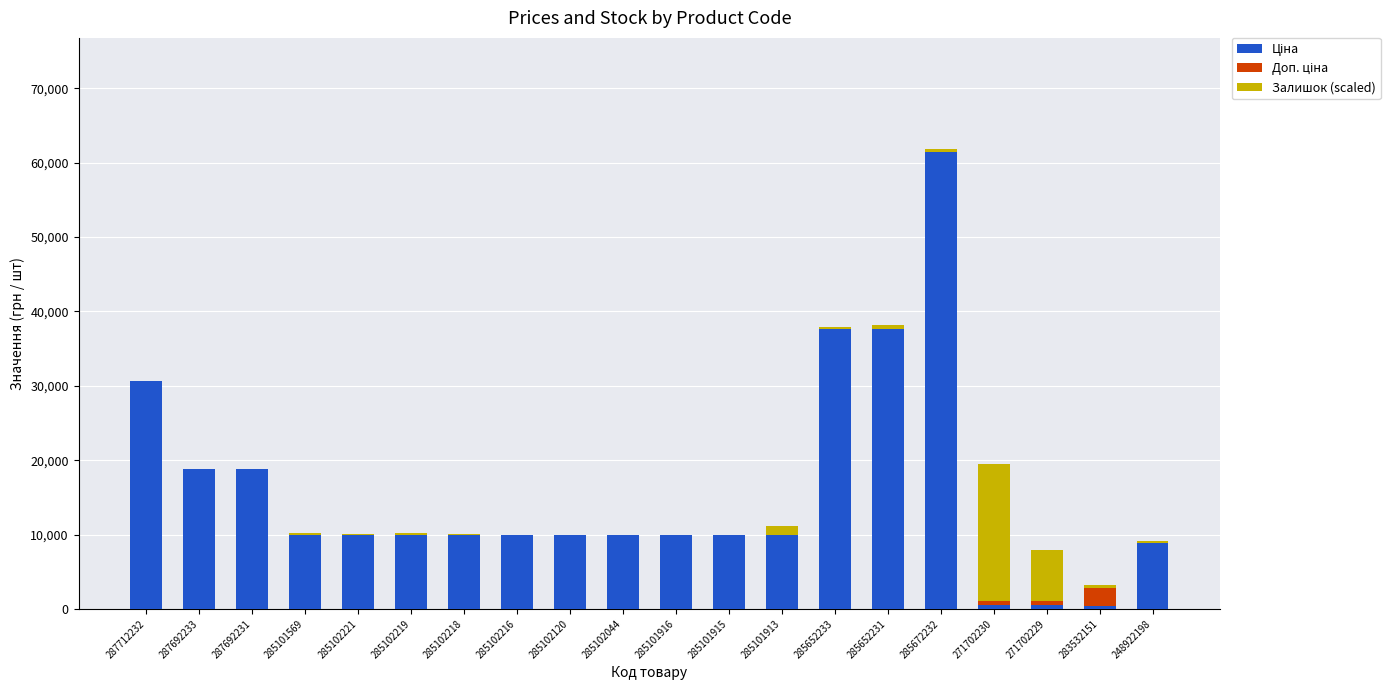

At which category is the sum across all series the highest?

285672232